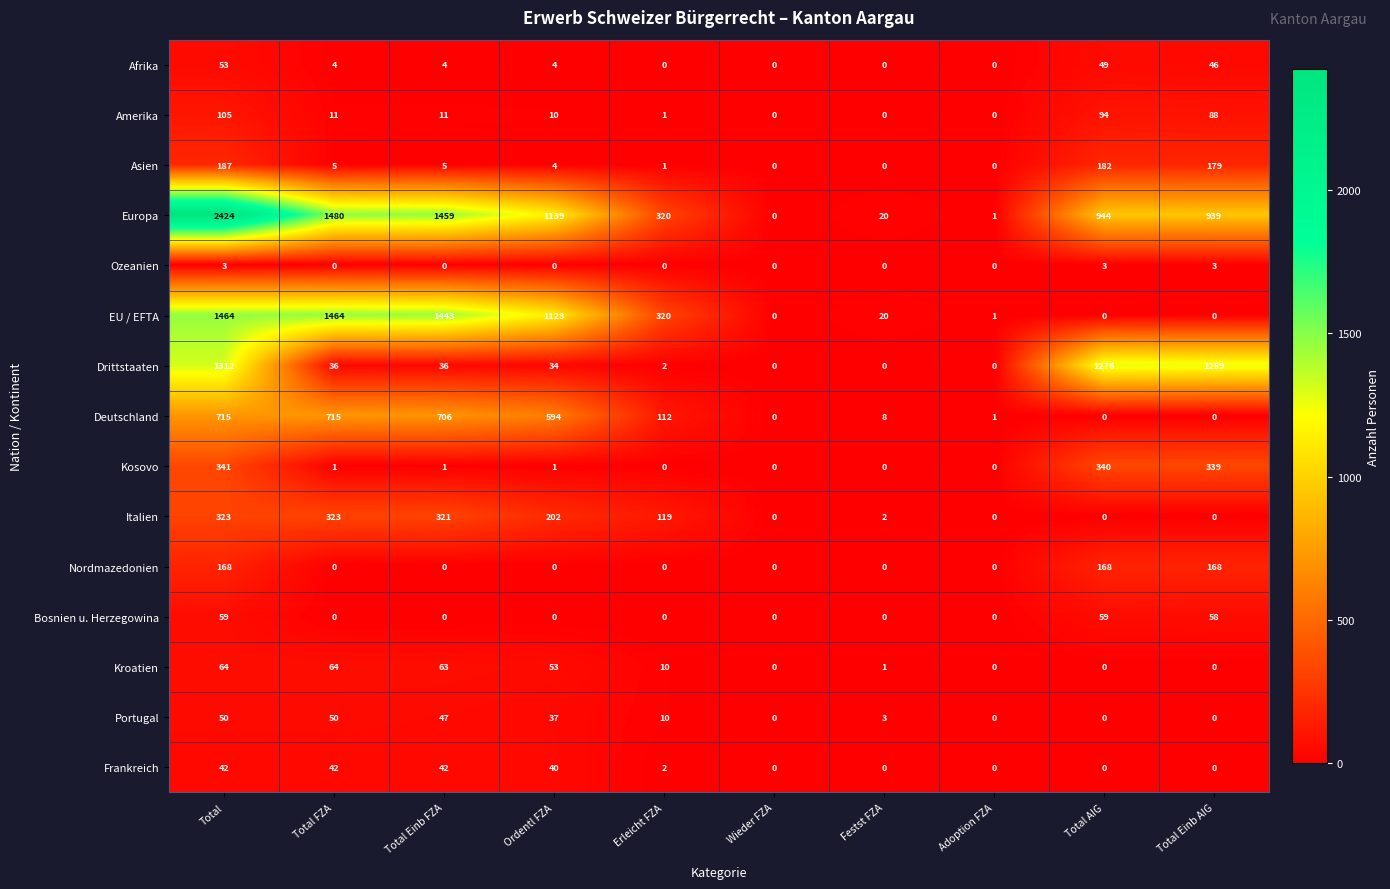

How many series are shown in this chart?

15